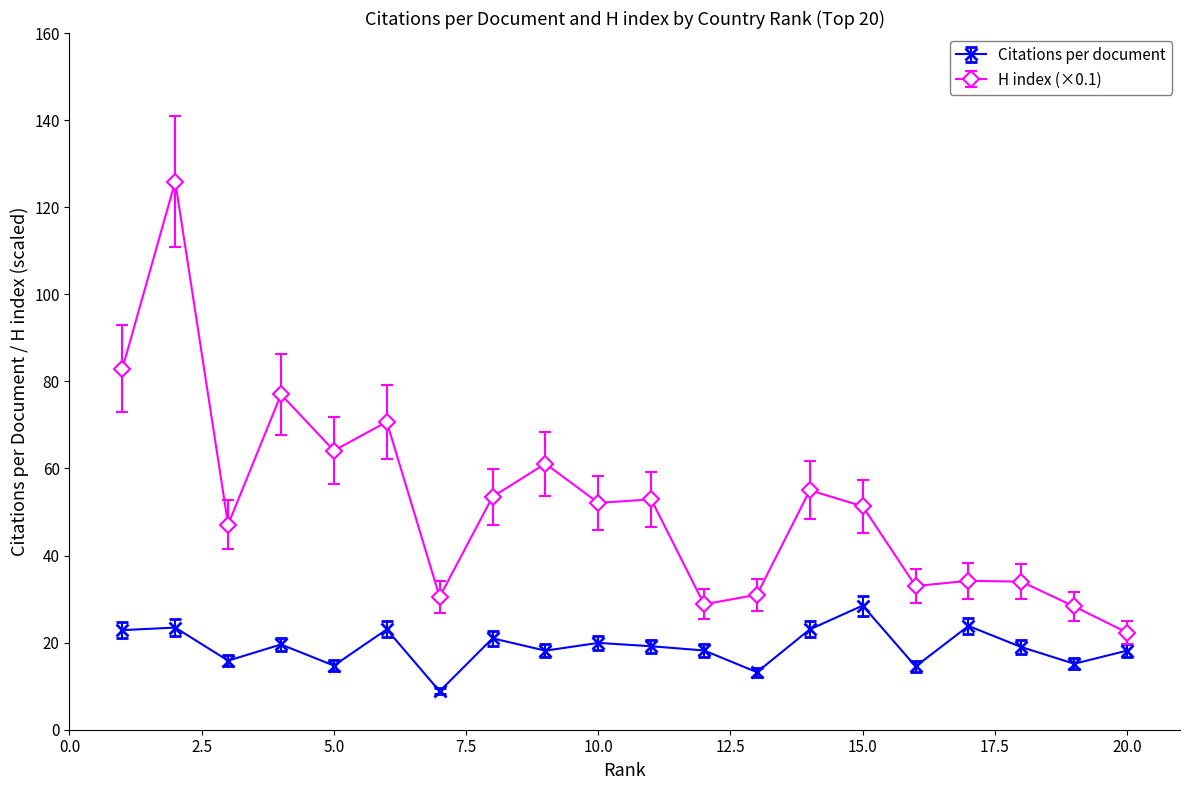

True or false: Citations per document has more than 2 interior local peaks.

True